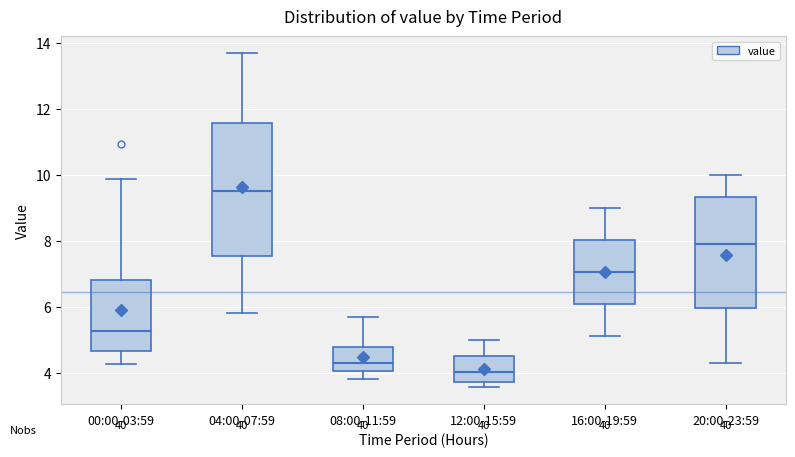

Reading left to right, read every box against the y-axis: the position of its median line, the range the box covers, and the ends of its whiskers. The values are not printed on the chart, so give them approximately, as read against the axis.

00:00-03:59: median 5.2, box 4.6 to 6.8, whiskers 4.2 to 9.8
04:00-07:59: median 9.6, box 7.6 to 11.6, whiskers 5.8 to 13.8
08:00-11:59: median 4.2, box 4.0 to 4.8, whiskers 3.8 to 5.8
12:00-15:59: median 4.0, box 3.8 to 4.6, whiskers 3.6 to 5.0
16:00-19:59: median 7.0, box 6.0 to 8.0, whiskers 5.2 to 9.0
20:00-23:59: median 8.0, box 6.0 to 9.4, whiskers 4.4 to 10.0